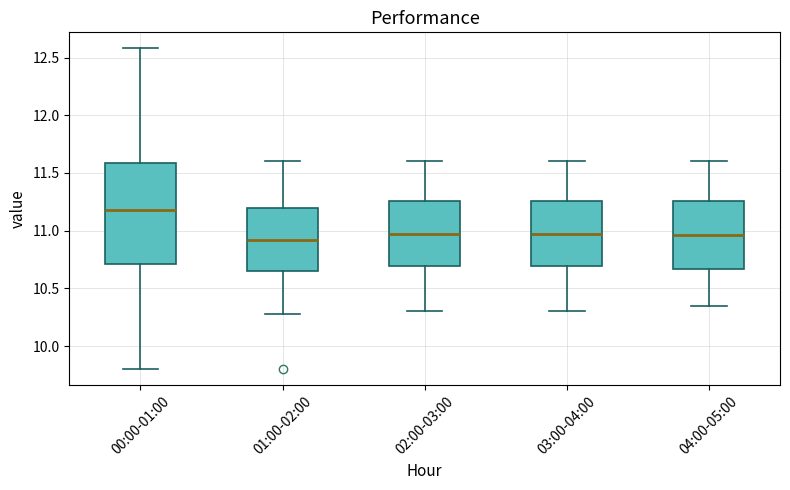

Reading left to right, read every box against the y-axis: the position of its median line, the range the box covers, and the ends of its whiskers. The values are not printed on the chart, so give them approximately, as read against the axis.

00:00-01:00: median 11.20, box 10.70 to 11.60, whiskers 9.80 to 12.60
01:00-02:00: median 10.90, box 10.65 to 11.20, whiskers 10.30 to 11.60
02:00-03:00: median 11.00, box 10.70 to 11.25, whiskers 10.30 to 11.60
03:00-04:00: median 11.00, box 10.70 to 11.25, whiskers 10.30 to 11.60
04:00-05:00: median 10.95, box 10.65 to 11.25, whiskers 10.35 to 11.60